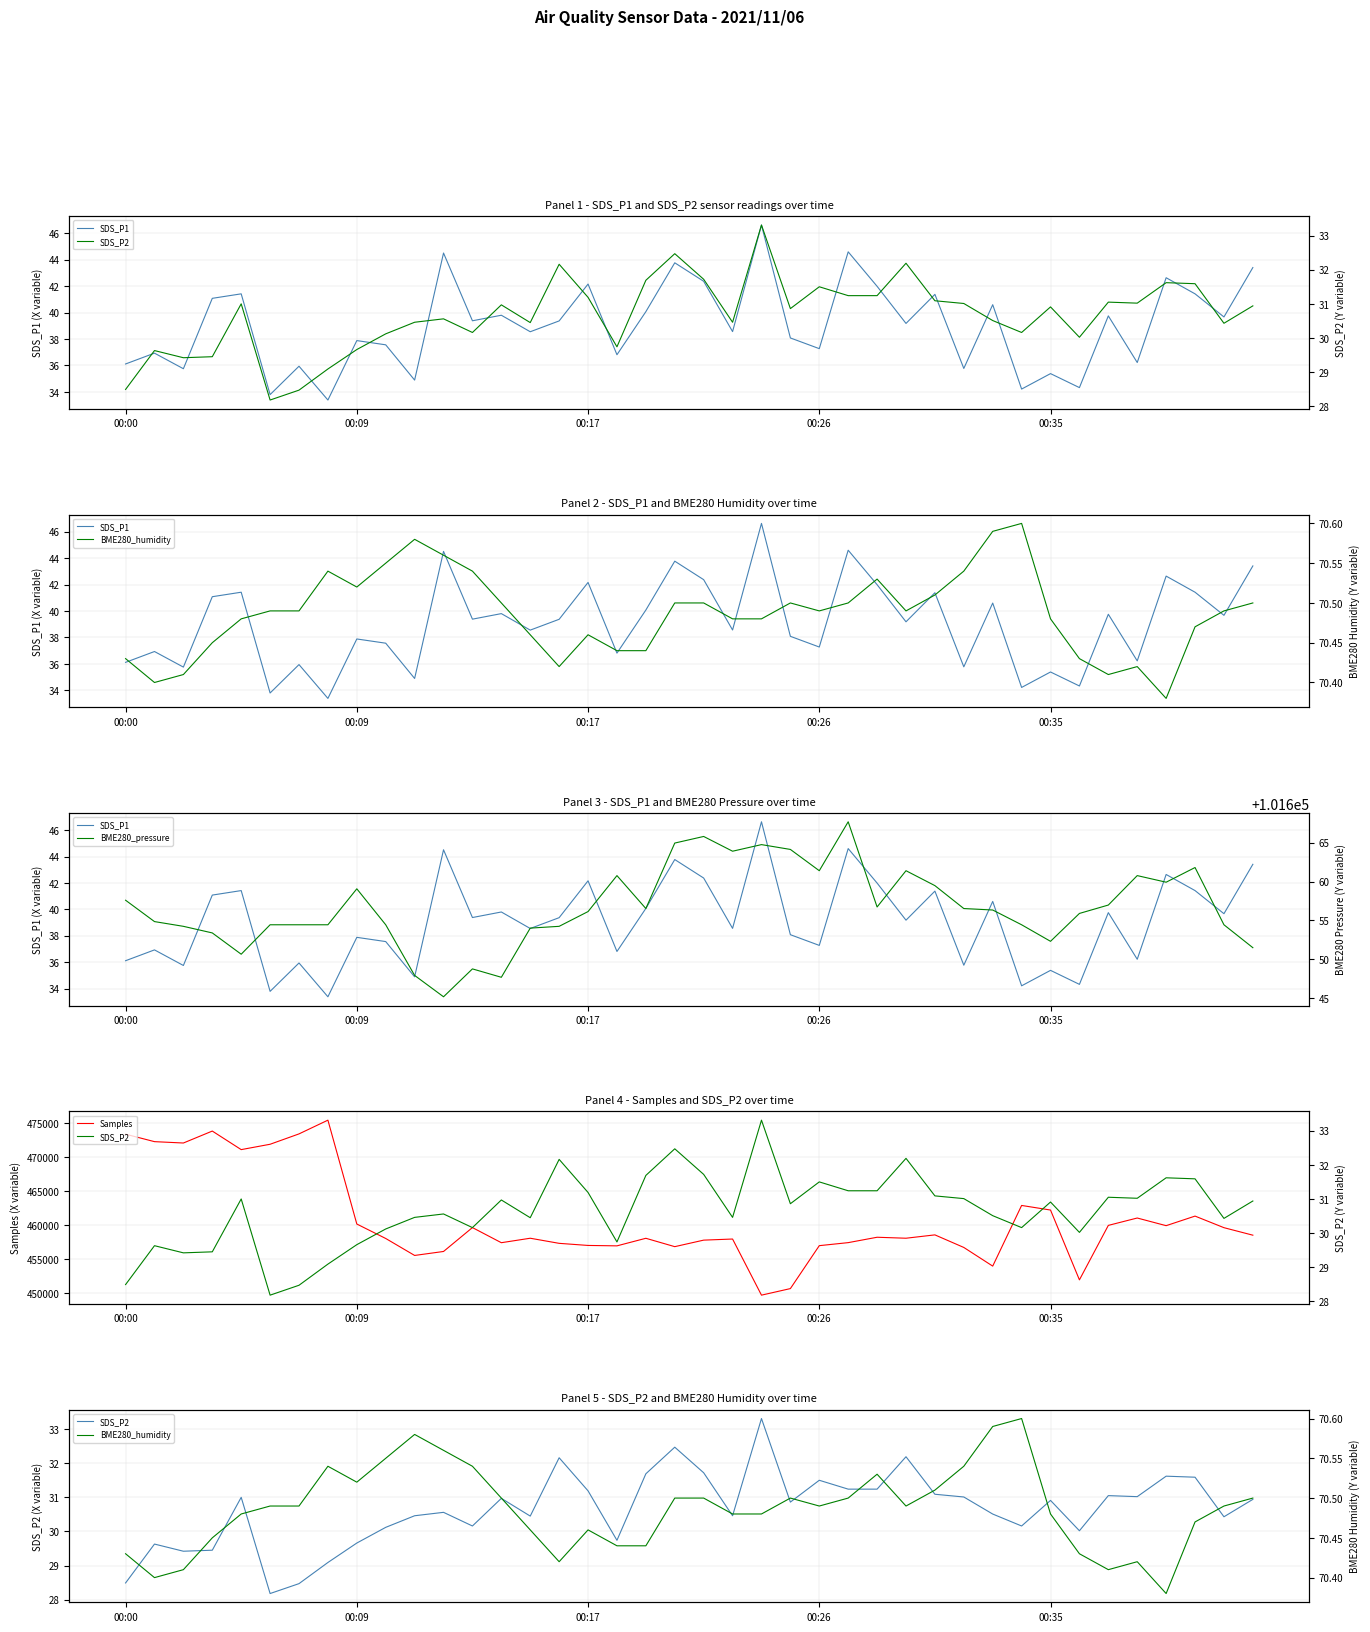

What is the lowest value of the BME280_humidity series?

70.4